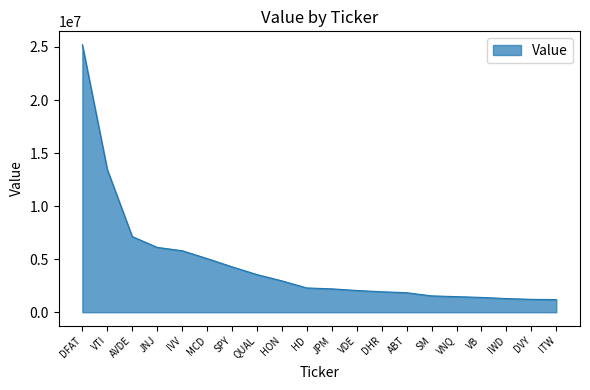

What is the greatest value displayed?

25210063